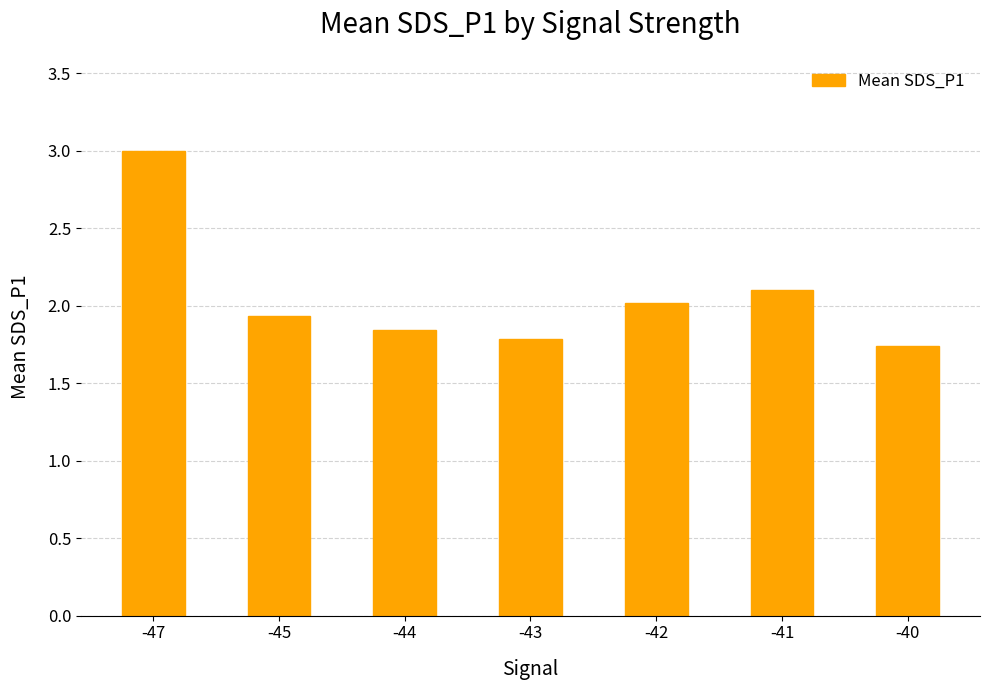

Rank the categories by value from highest to lowest.

-47, -41, -42, -45, -44, -43, -40